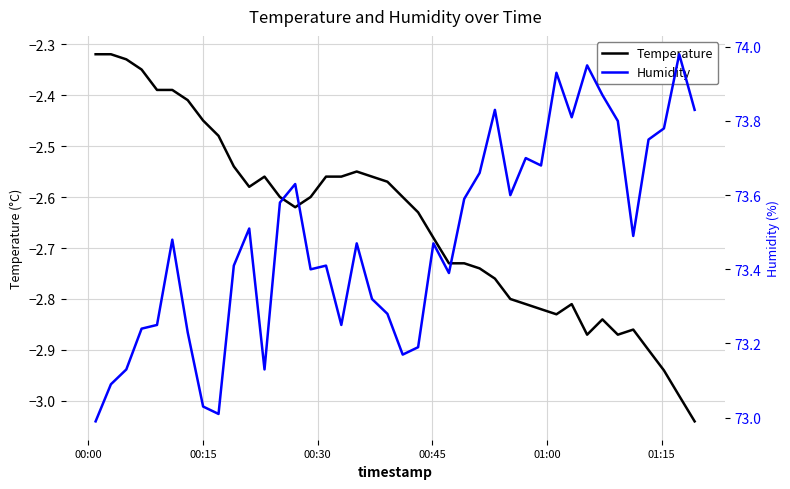

What is the value of the Humidity point at the 30th from the left?

73.7